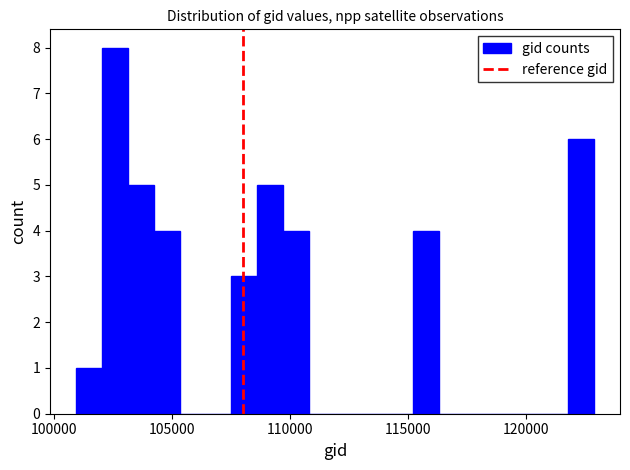

Read against the x-axis, roughly where is the centre of the tallest bar?

102500